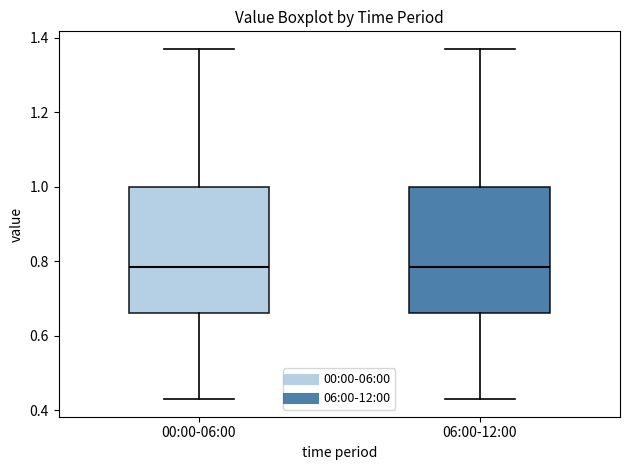

Where does the lower whisker of the box for 06:00-12:00 end on the y-axis? The values are not printed on the chart, so give them approximately, as read against the axis.

0.44